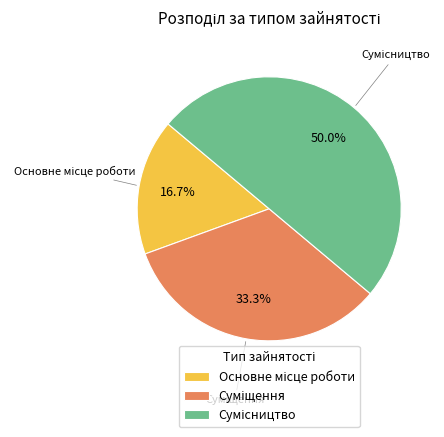

How many slices are in this pie chart?

3